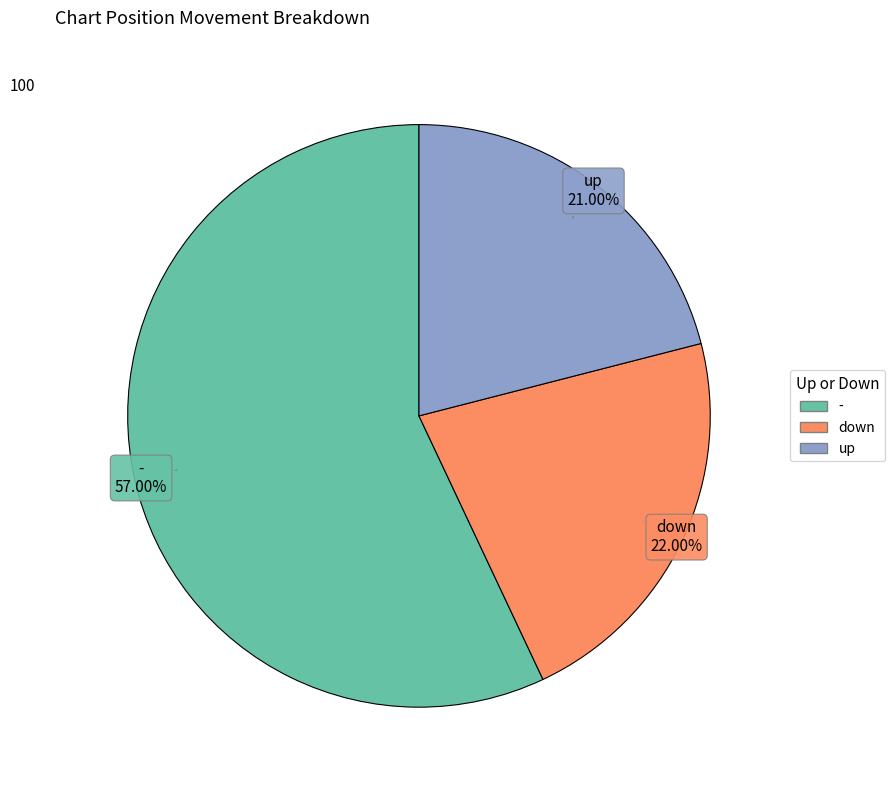

Which slice is the smallest?

up